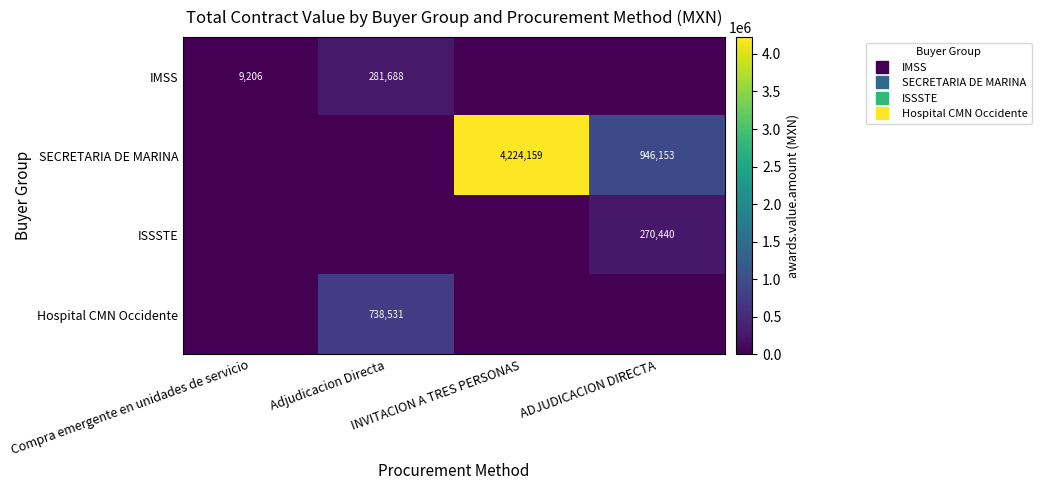

Rank the series at Compra emergente en unidades de servicio from highest to lowest value.

IMSS, SECRETARIA DE MARINA, ISSSTE, Hospital CMN Occidente